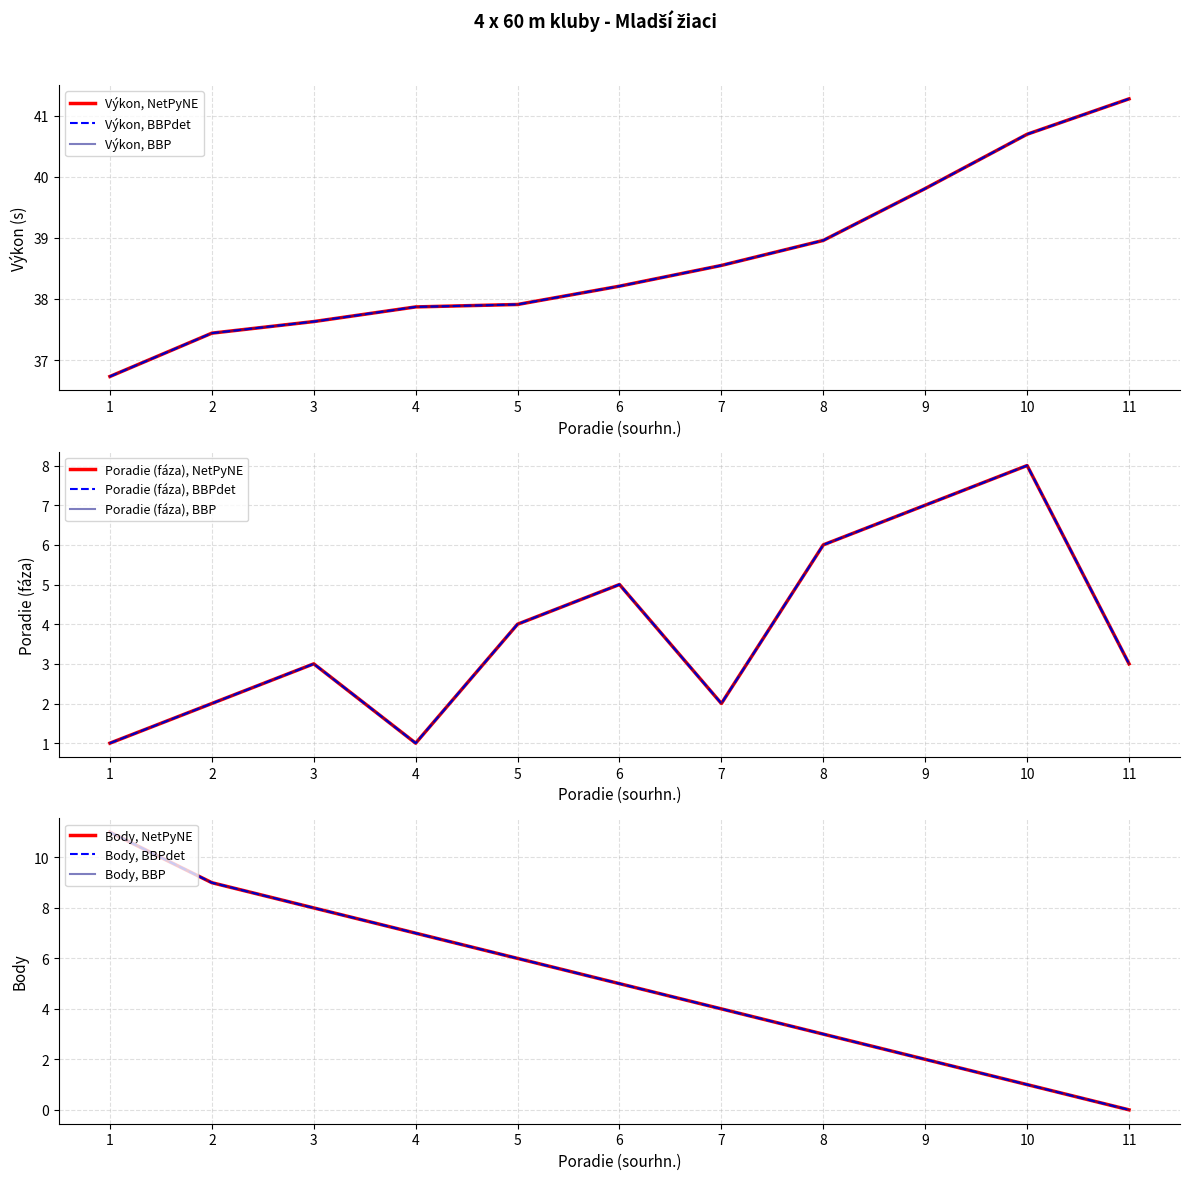

After their last crossing, which series has the higher values: Body or Poradie (fáza)?

Poradie (fáza)